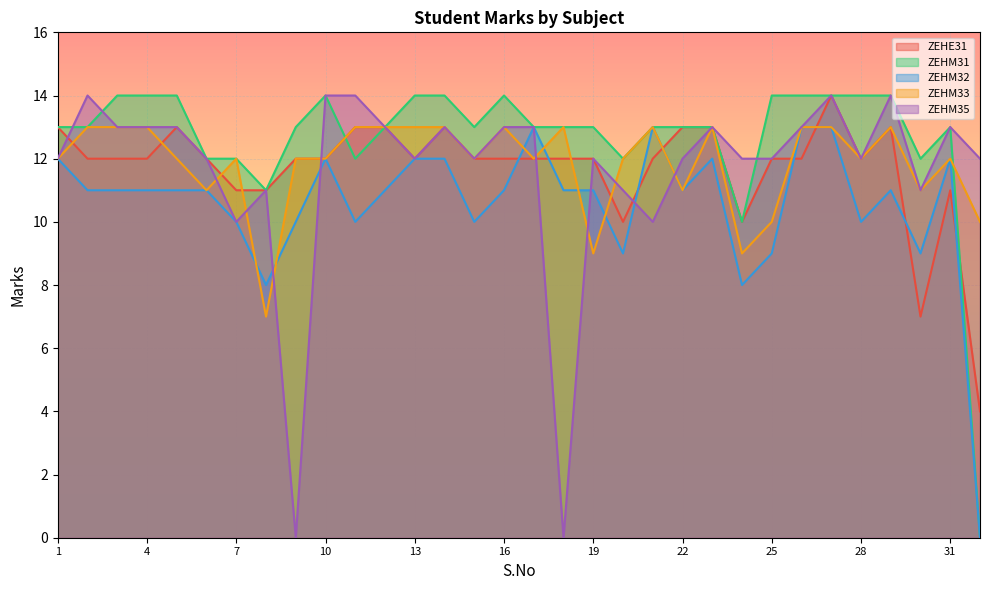

How many distinct data groups are displayed?

5